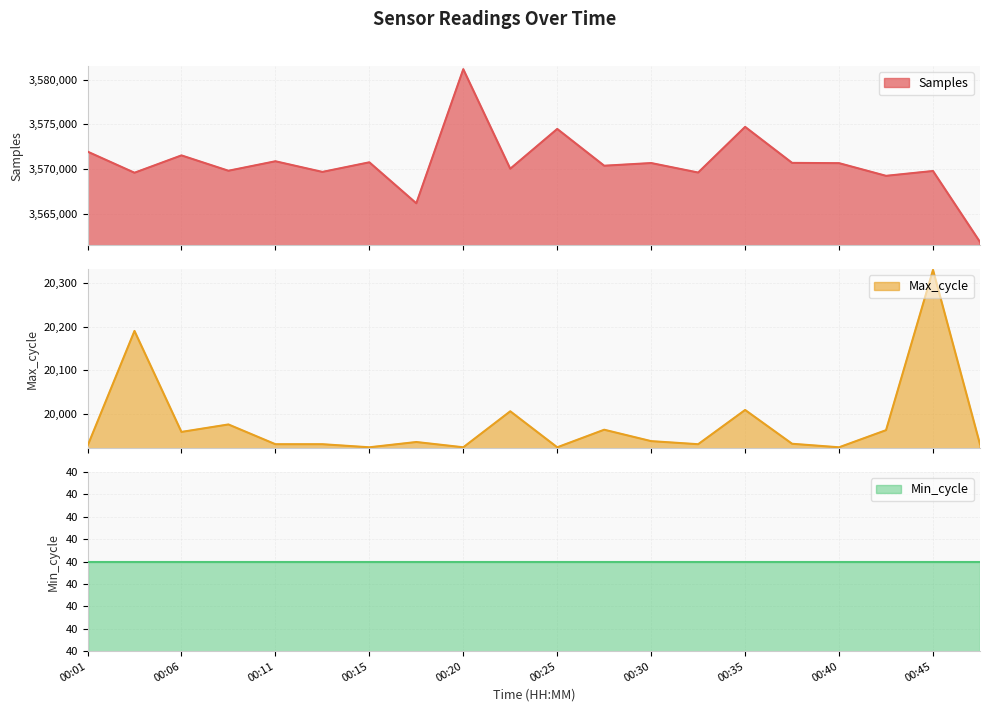

What is the difference between the highest and lowest values at 00:18?

3546208